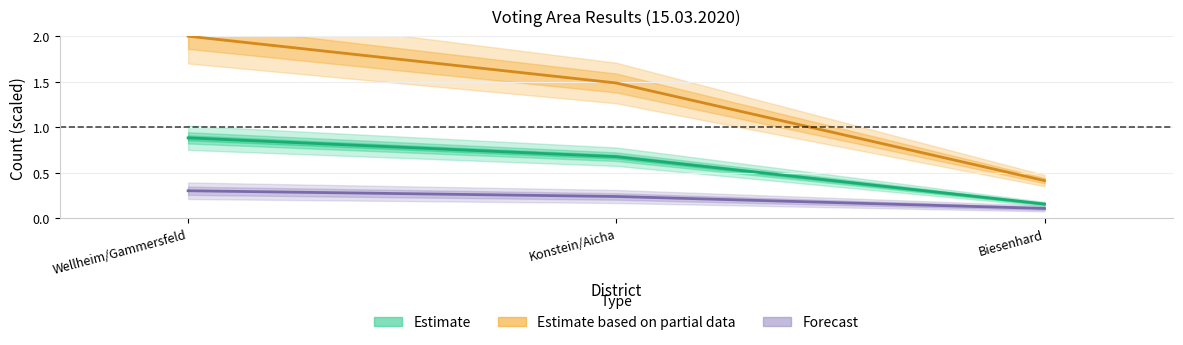

How many lines are shown in the chart?

3